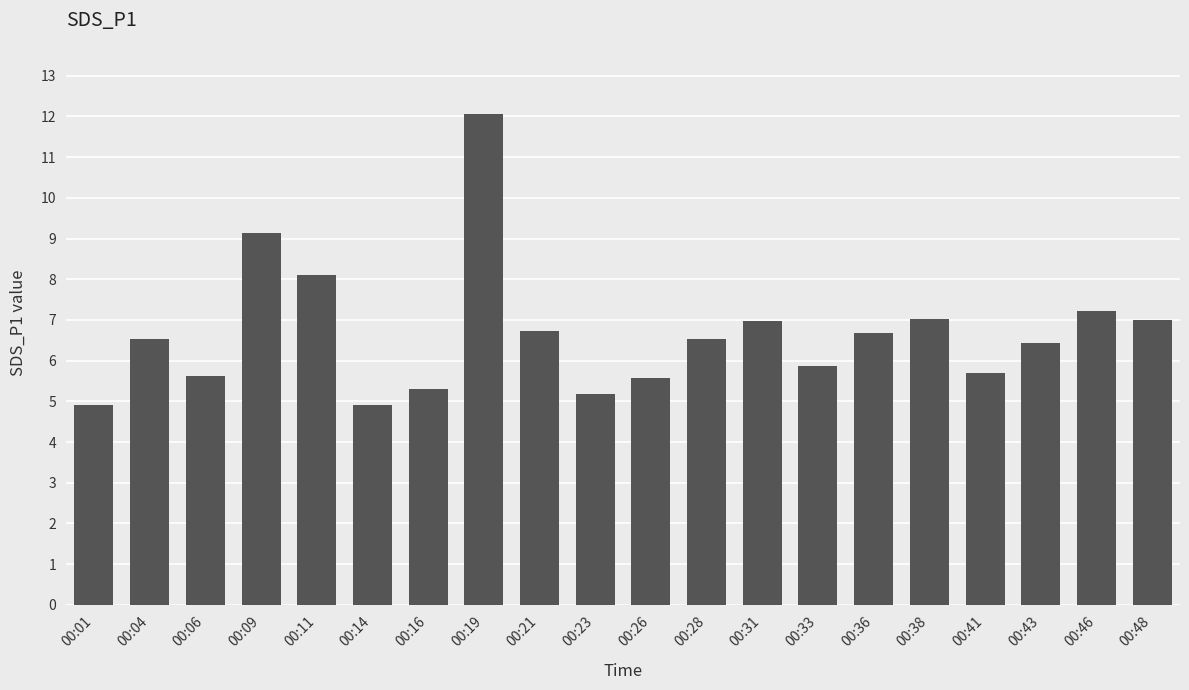

The value at 00:36 is 6.7. True or false?

True